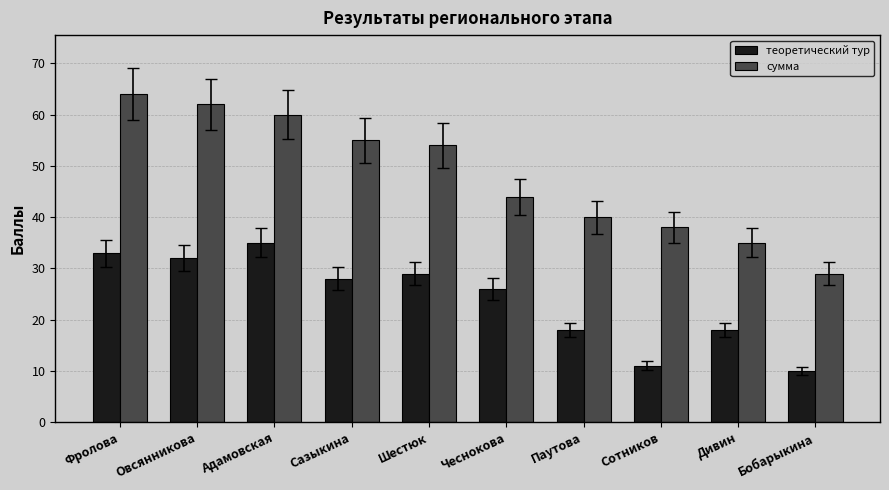

Reading left to right, extract all data points from this chart.

теоретический тур: Фролова=33	Овсянникова=32	Адамовская=35	Сазыкина=28	Шестюк=29	Чеснокова=26	Паутова=18	Сотников=11	Дивин=18	Бобарыкина=10
сумма: Фролова=64	Овсянникова=62	Адамовская=60	Сазыкина=55	Шестюк=54	Чеснокова=44	Паутова=40	Сотников=38	Дивин=35	Бобарыкина=29